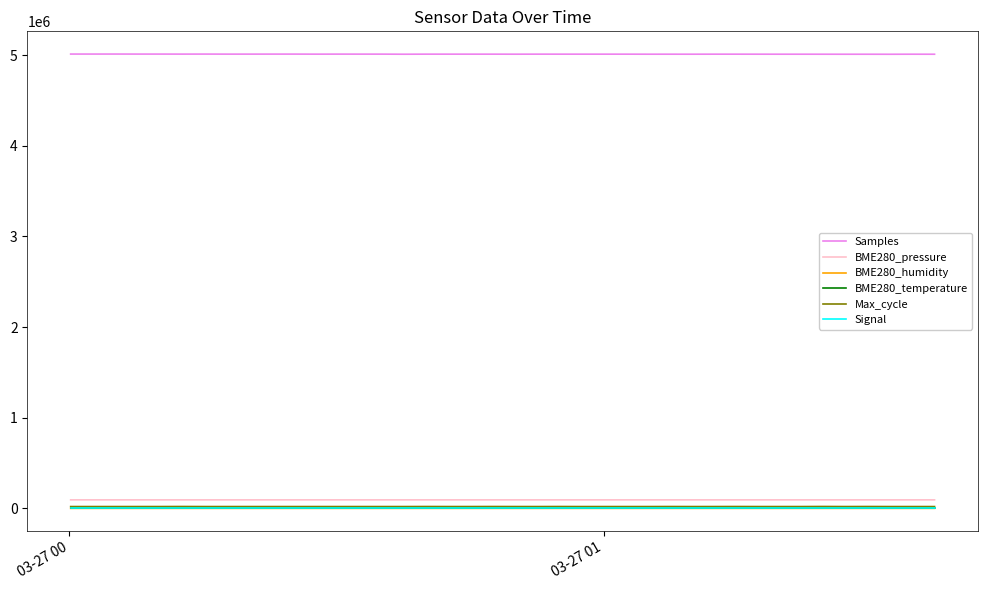

Which series has the largest total across all categories?

Samples